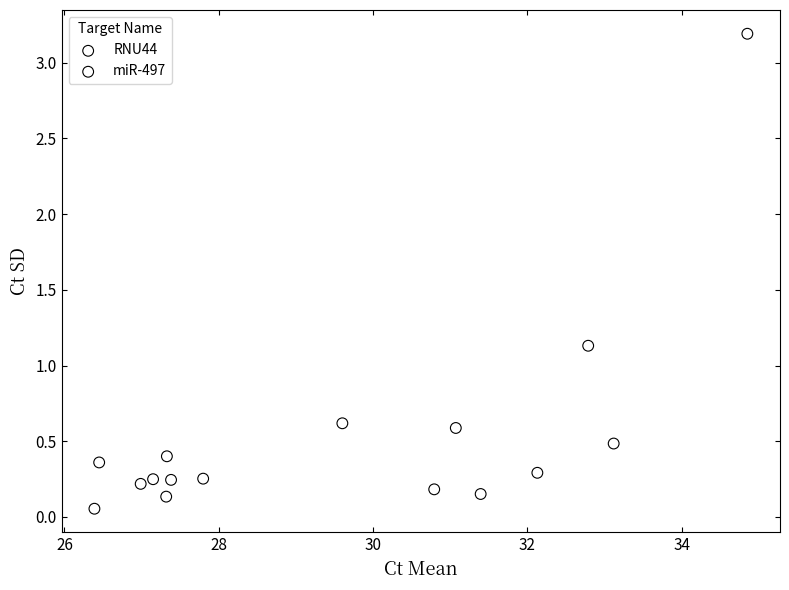

Which series reaches the maximum Y coordinate?

miR-497